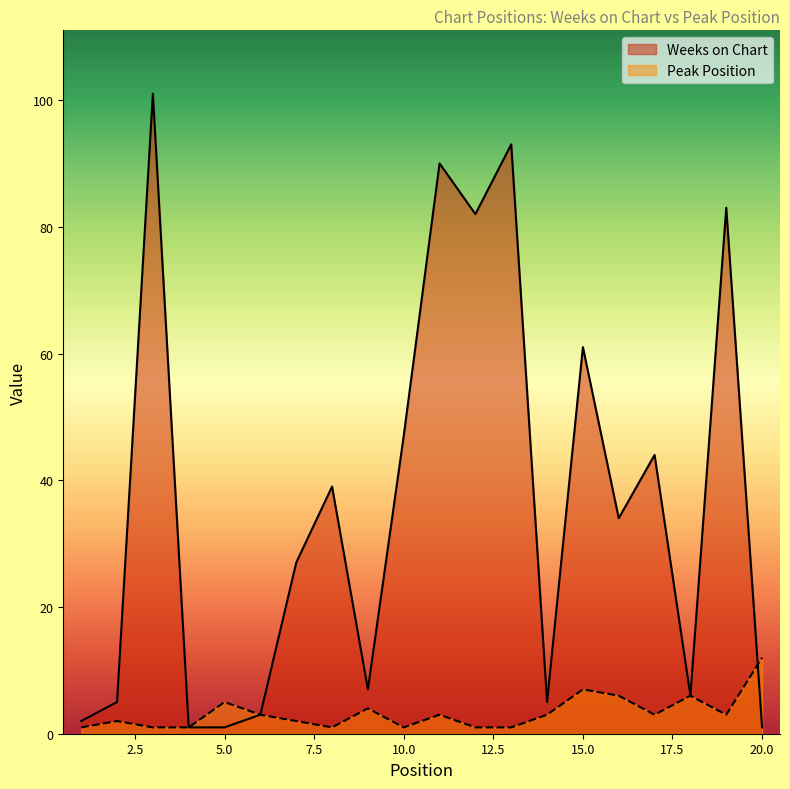

What is the approximate value of Peak Position at 9?

4